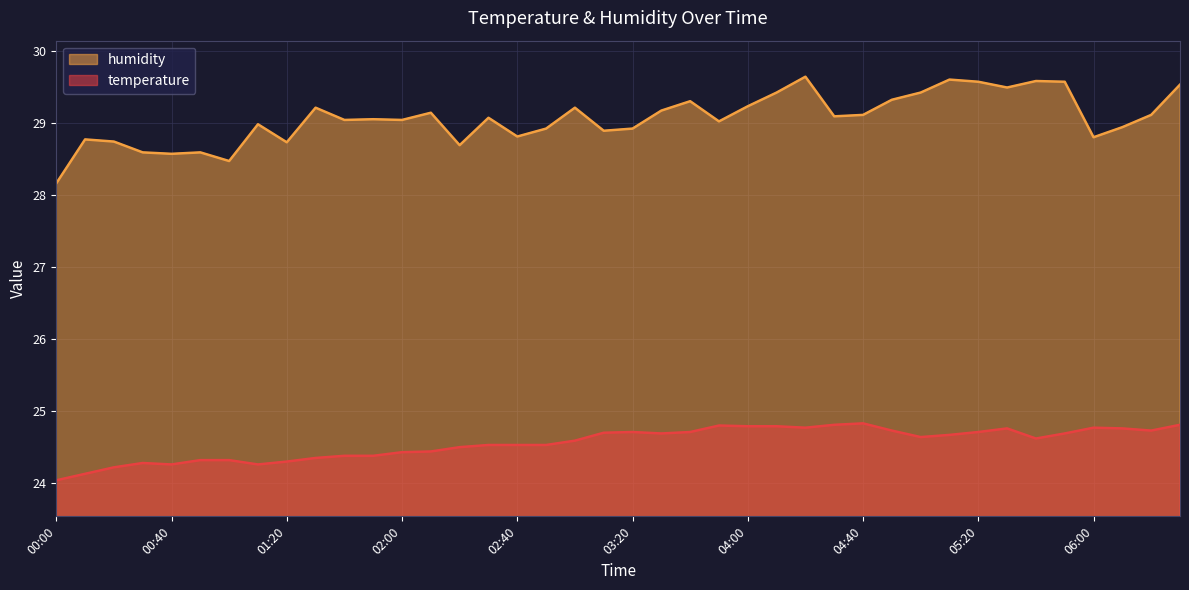

What is the difference between the maximum and minimum values in the humidity series?

1.5